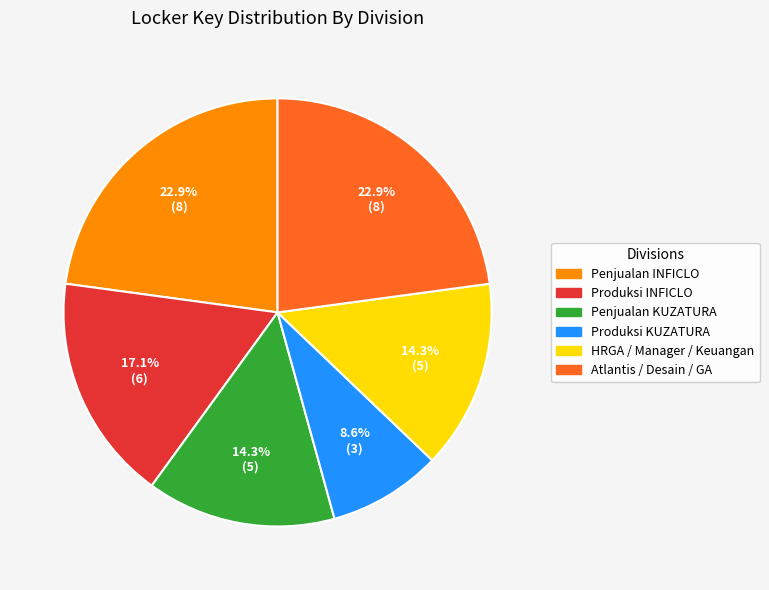

Is there a majority slice in this chart?

No